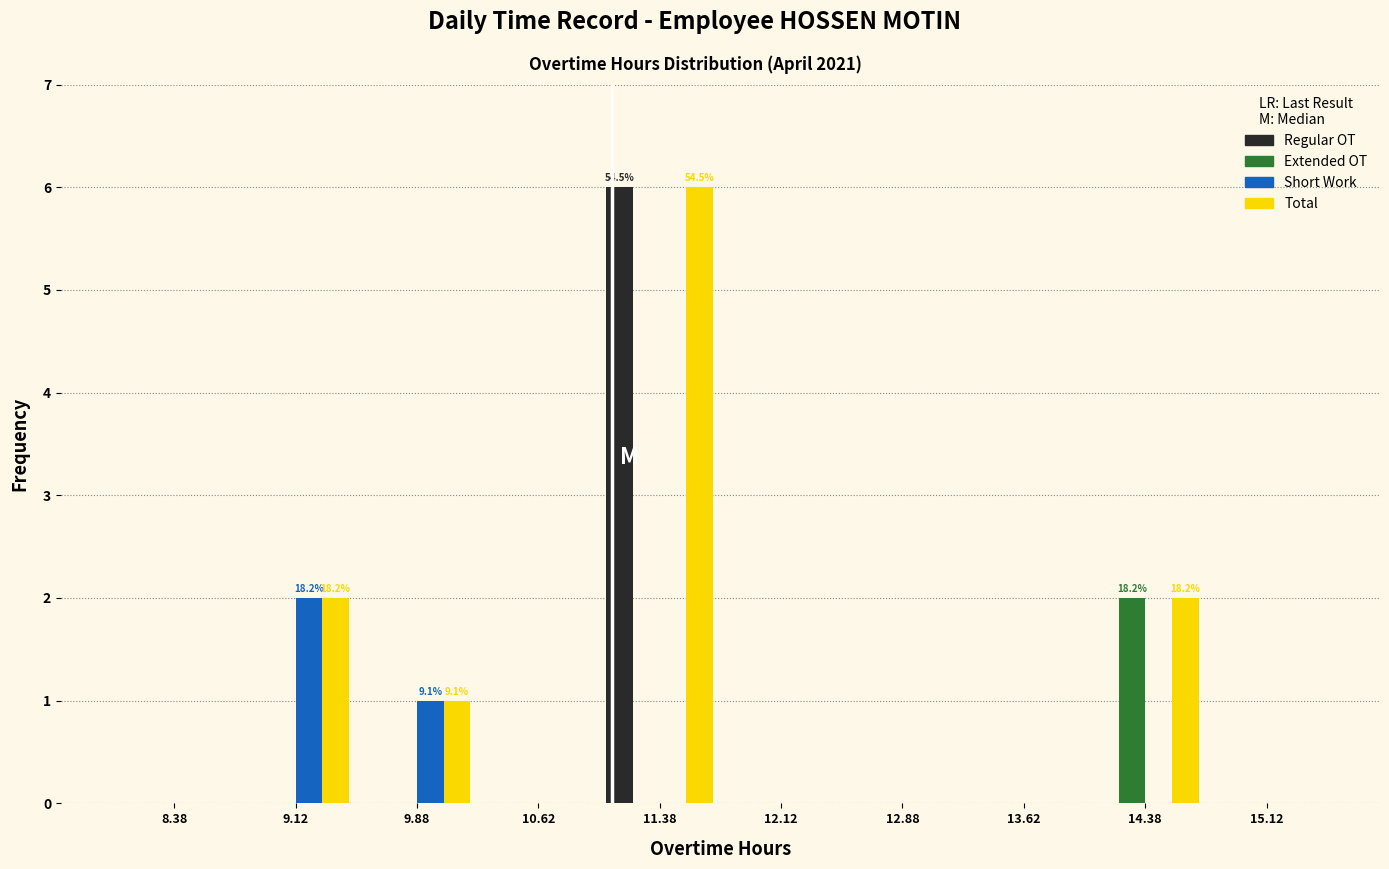

In the Short Work series, which range on the x-axis has the tallest bar?

8.75 to 9.50